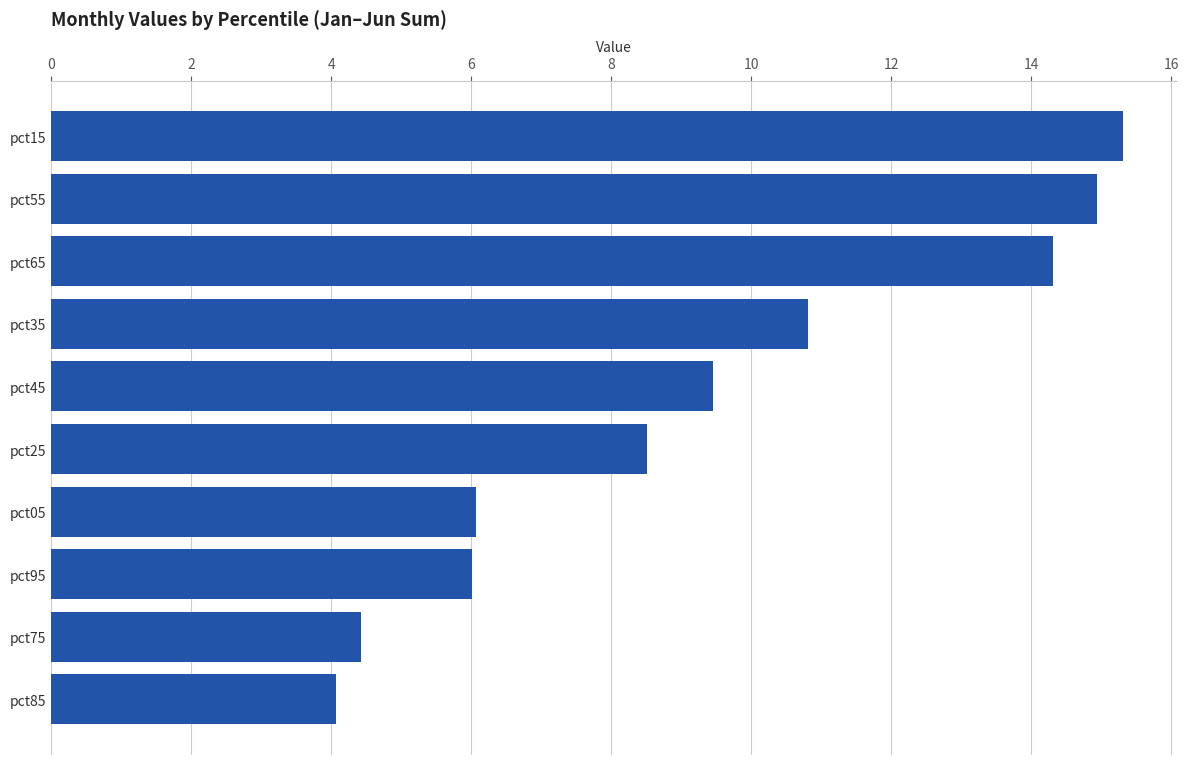

What is the change in value from pct15 to pct35?

-4.5